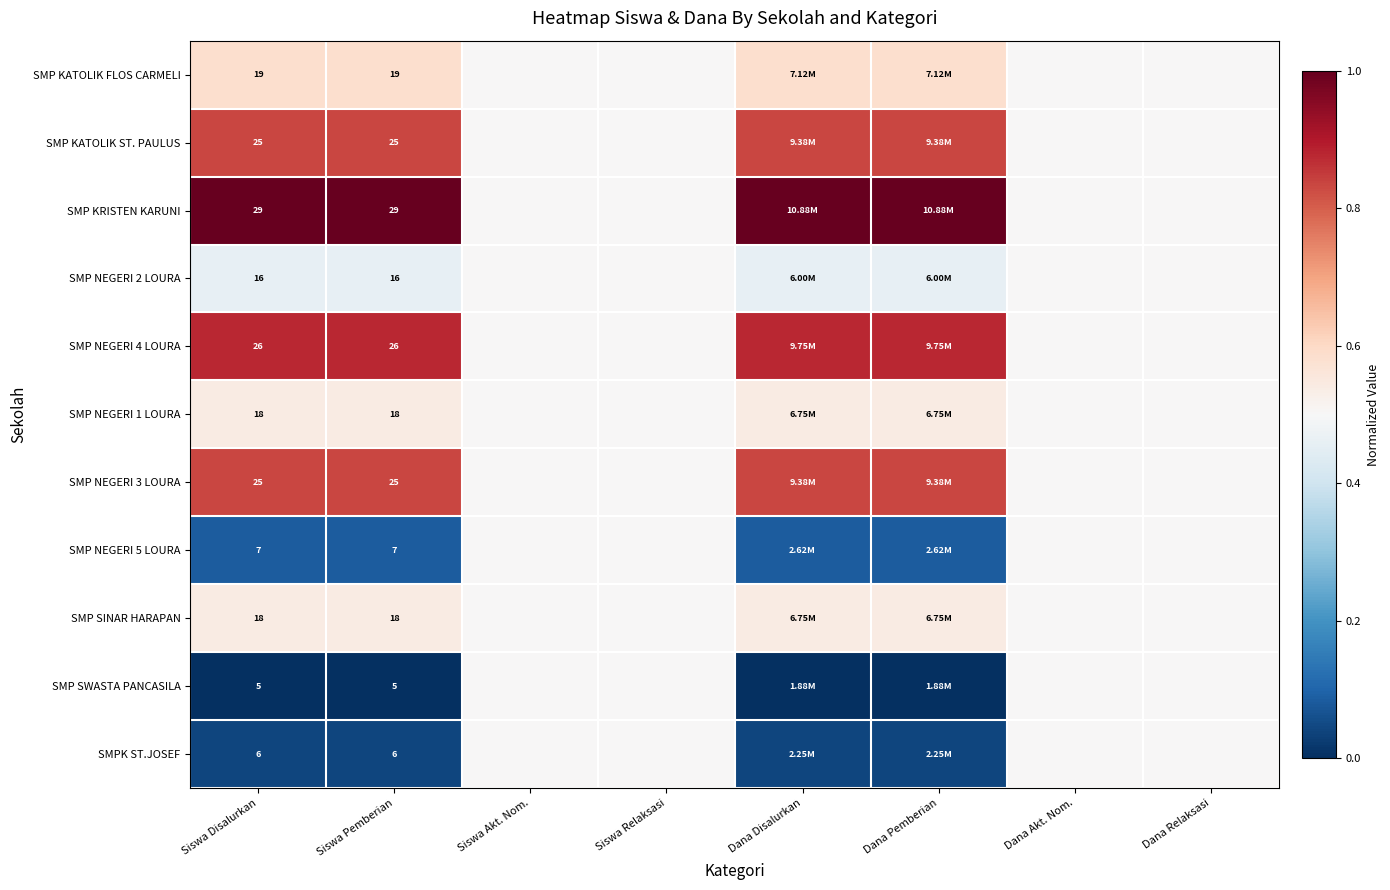

Rank the categories by SMP NEGERI 5 LOURA value from lowest to highest.

Siswa Disalurkan, Siswa Pemberian, Dana Disalurkan, Dana Pemberian, Siswa Akt. Nom., Siswa Relaksasi, Dana Akt. Nom., Dana Relaksasi